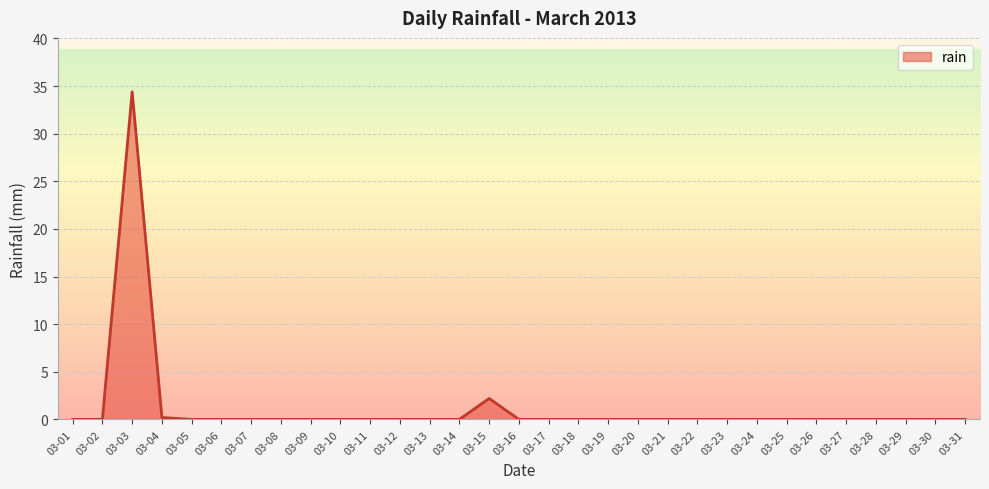

What is the difference between the maximum and minimum values?

34.4